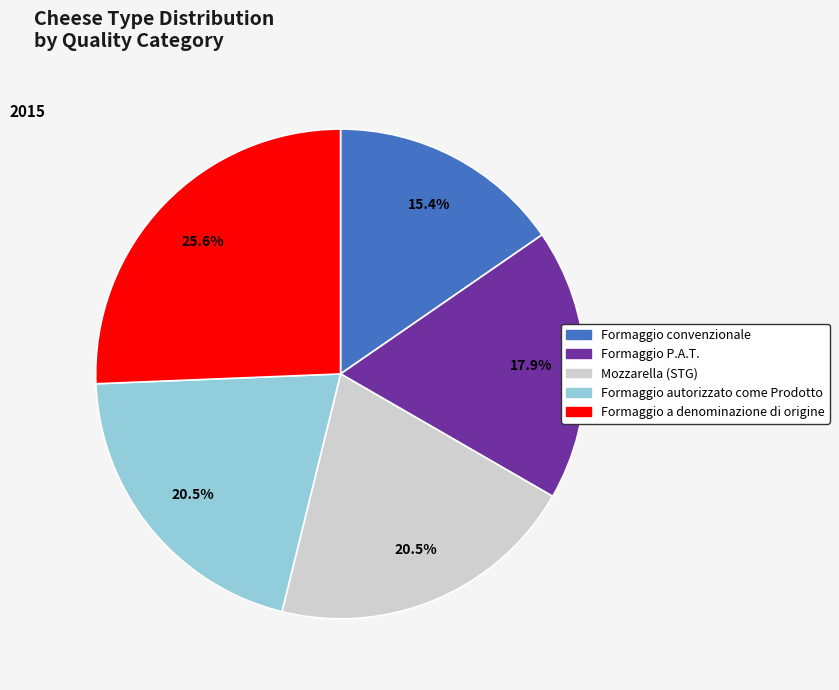

How much of the chart is everything except Formaggio convenzionale?

84.6%